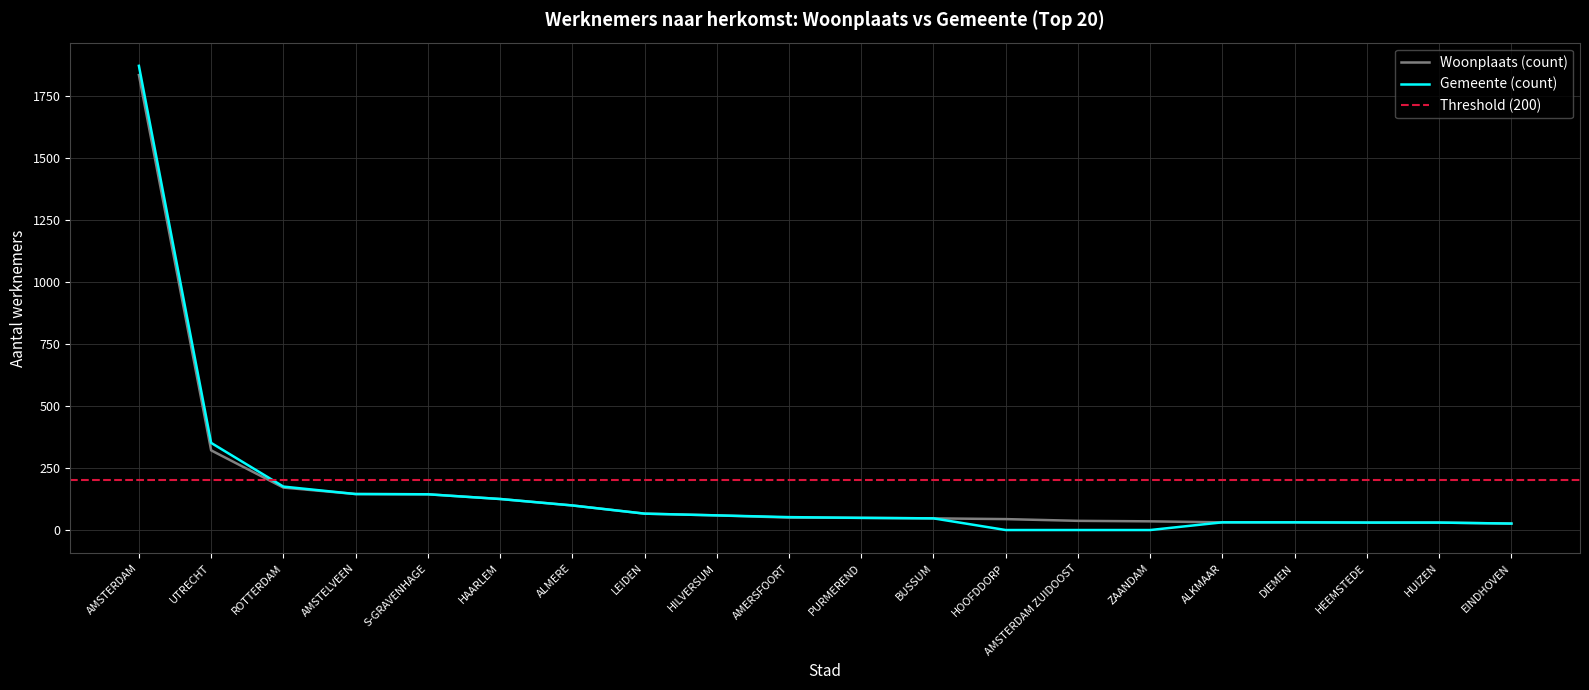

What is the average value of the Woonplaats (count) series?

169